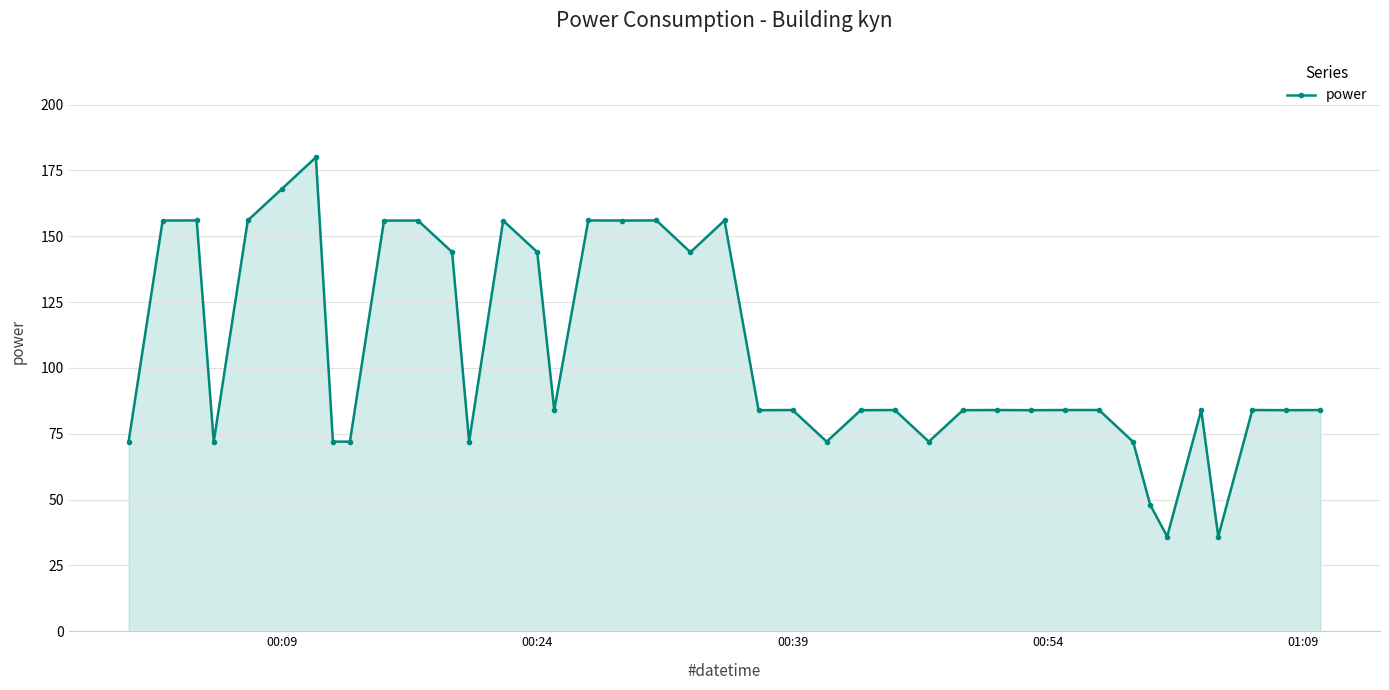

True or false: the data has more than 2 interior local peaks.

True